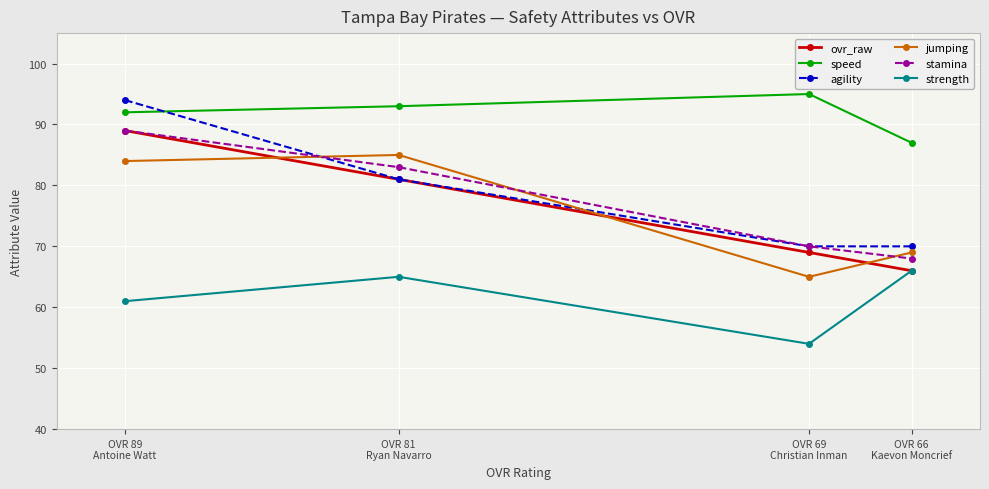

Count the number of categories in the chart.

4